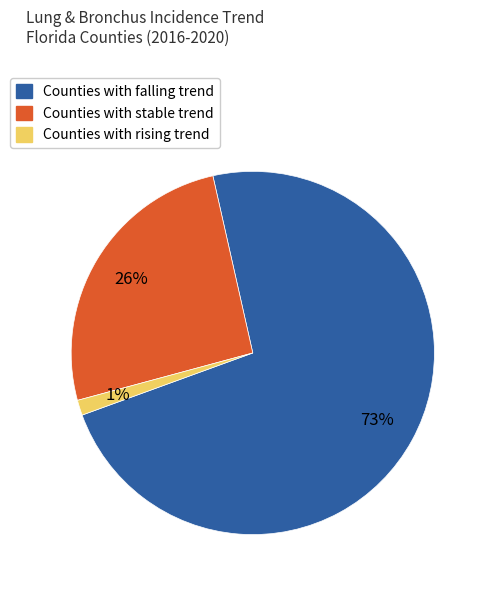

What is the majority slice?

Counties with falling trend